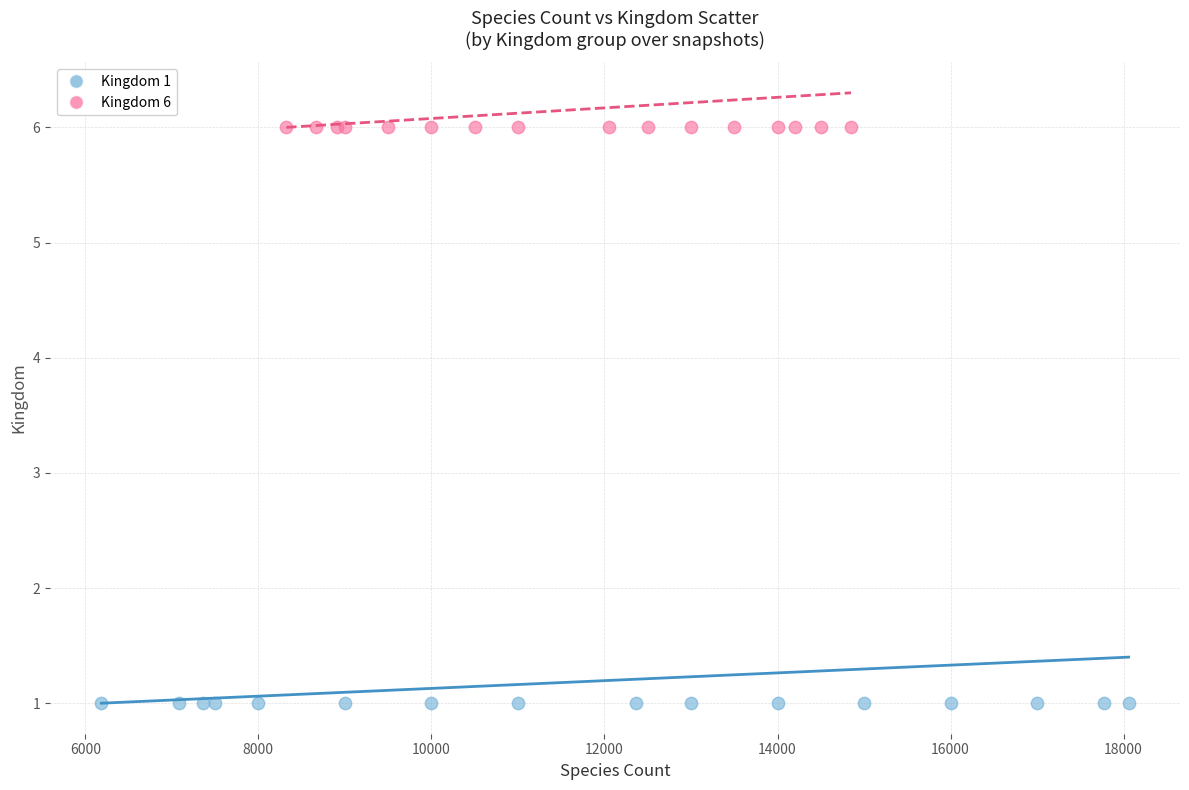

What are all the series names shown in the legend?

Kingdom 1, Kingdom 6